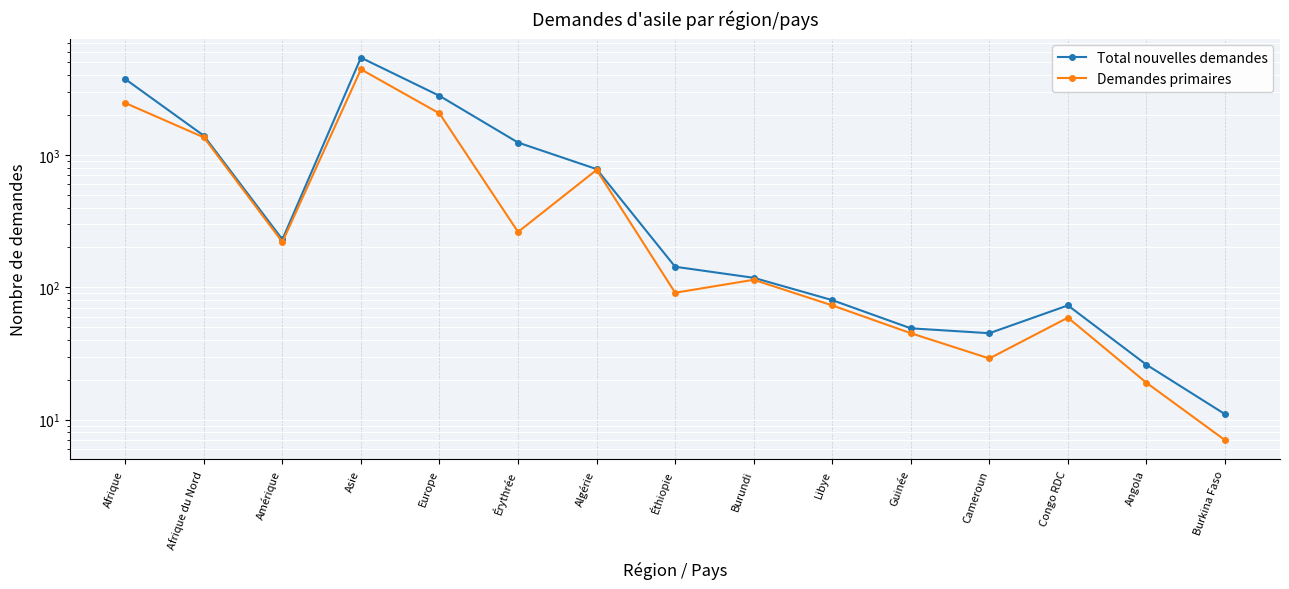

What is the label of the 14th point from the left?

Angola